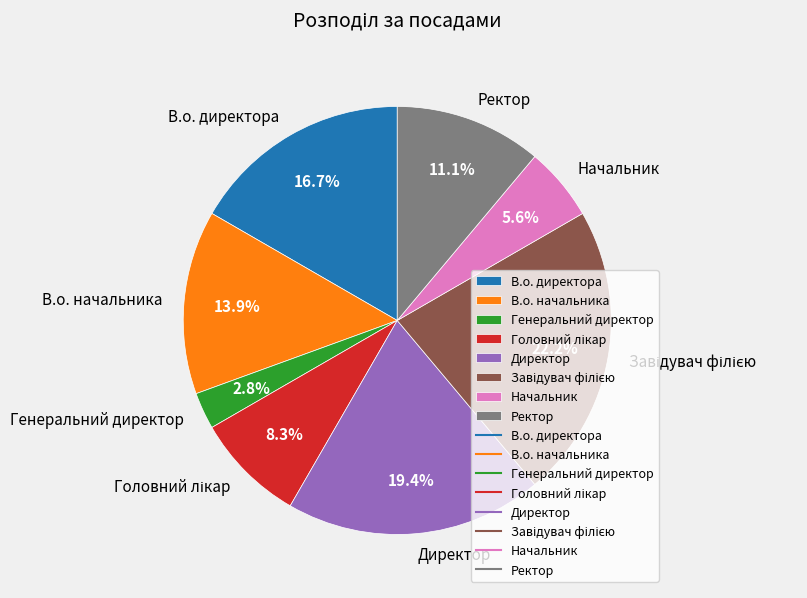

What percentage is NOT represented by Директор?

80.6%